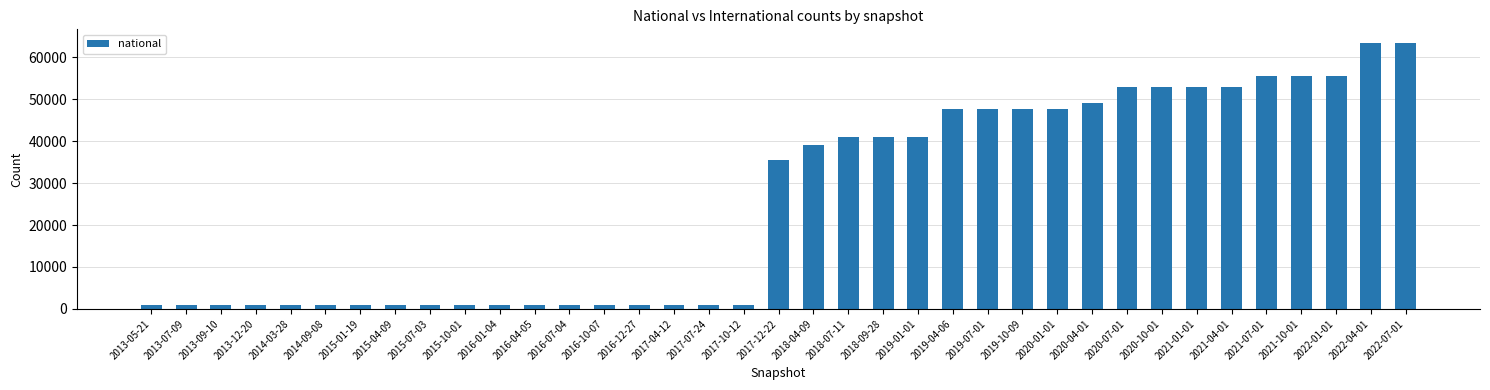

Between 2019-10-09 and 2016-01-04, which is larger?

2019-10-09